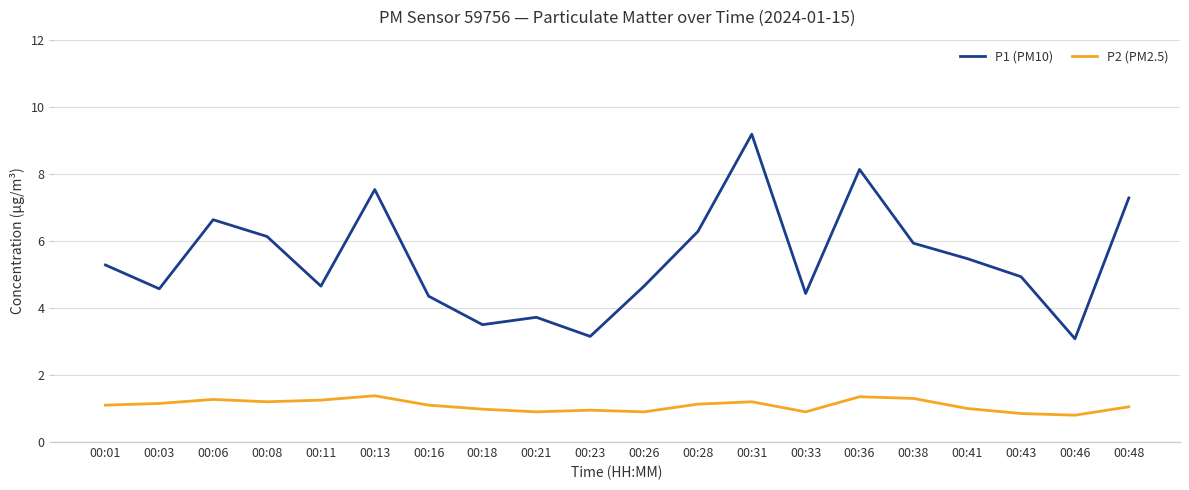

True or false: P2 (PM2.5) and P1 (PM10) cross at least once.

False